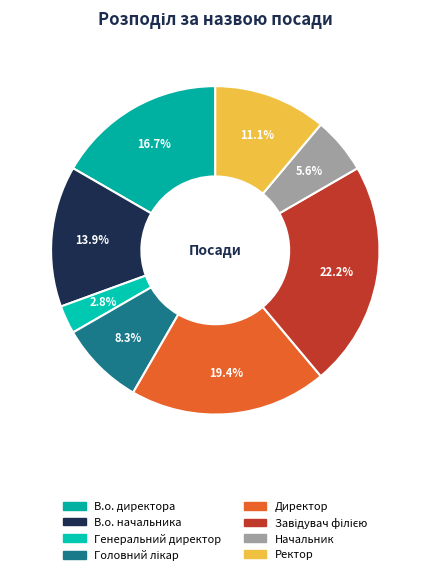

How many slices are in this pie chart?

8